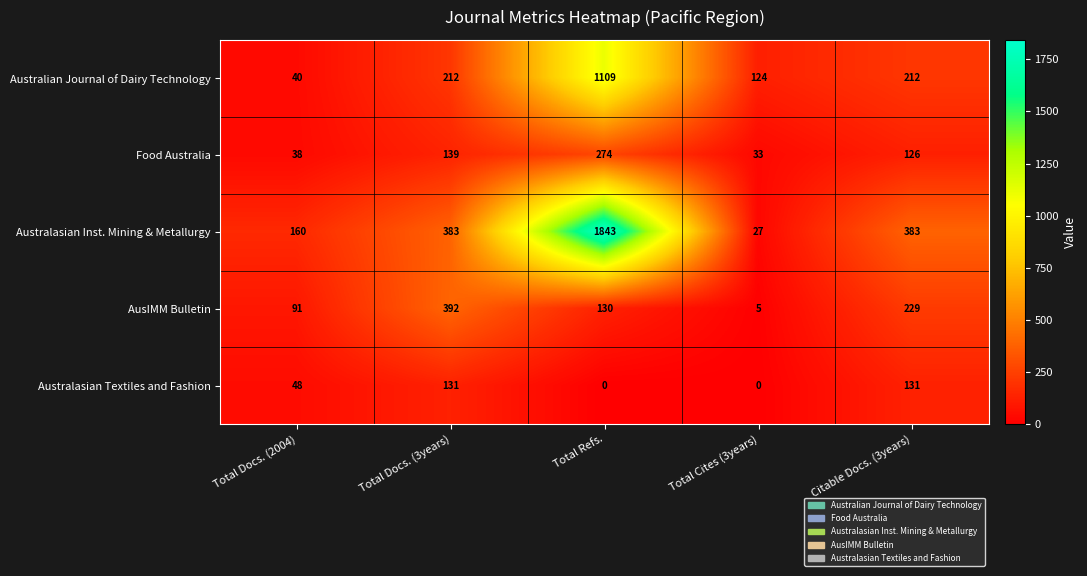

Is it true that Australasian Inst. Mining & Metallurgy equals 3124 at Total Refs.?

False